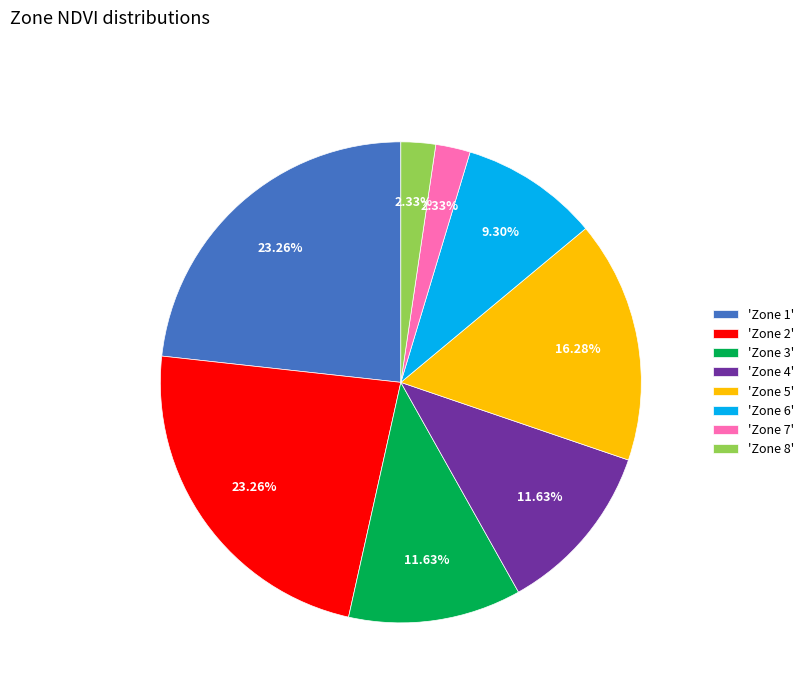

Count the number of slices in the pie.

8